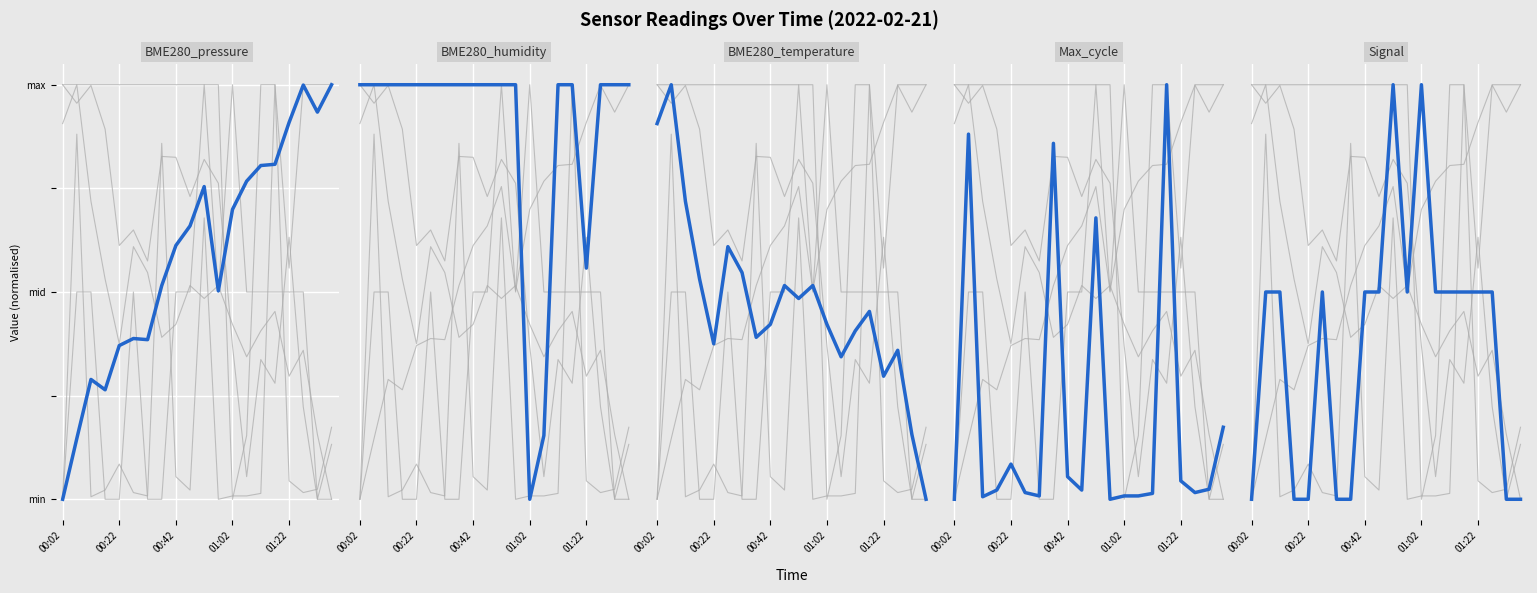

Is the value of BME280_humidity at 11 greater than the value of BME280_pressure at 14?

Yes